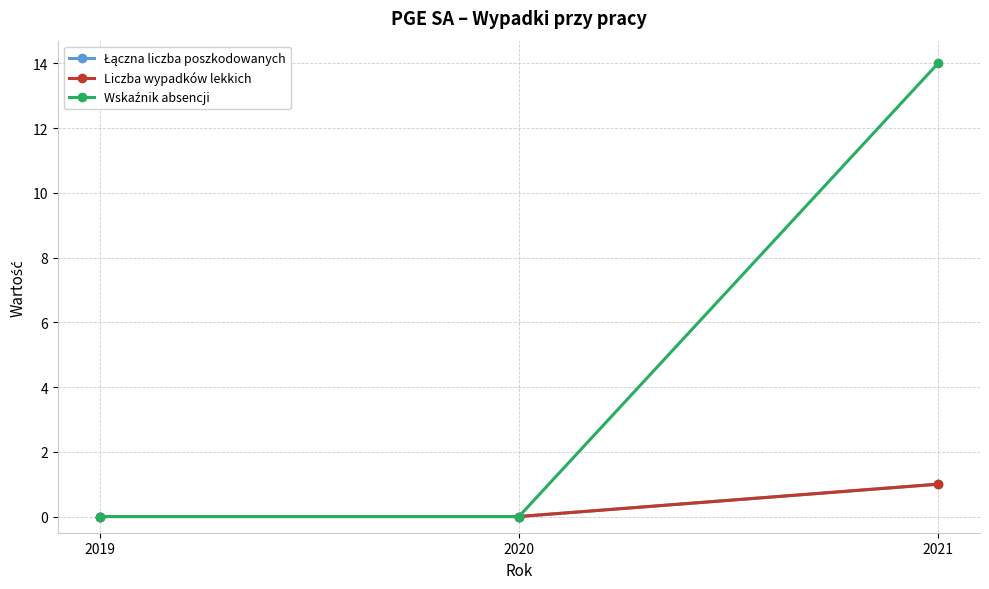

At which category is the sum across all series the highest?

2021